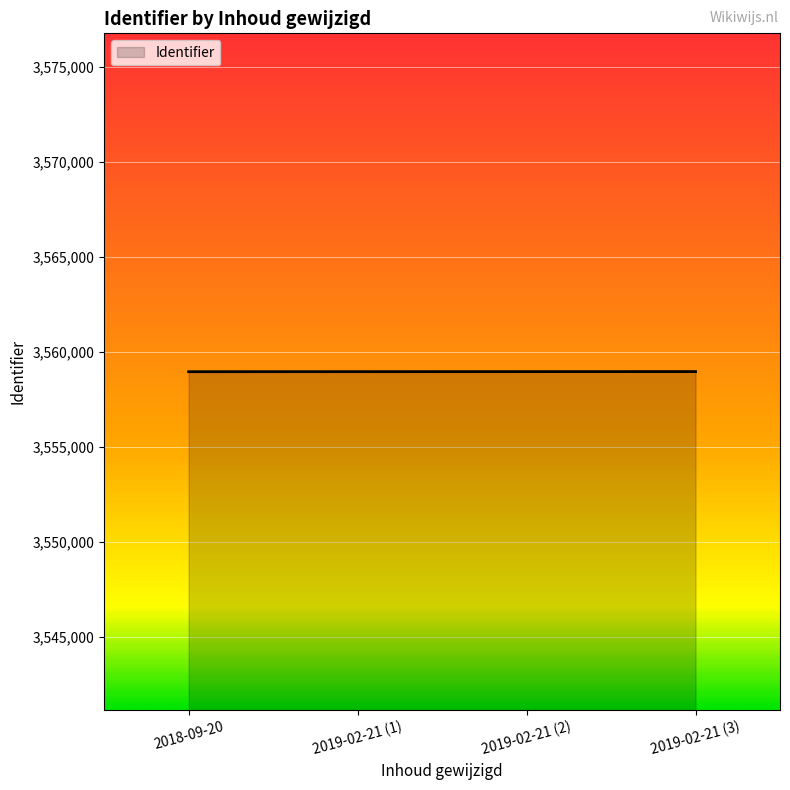

Is it true that the value at 2018-09-20 is 2145203?

False